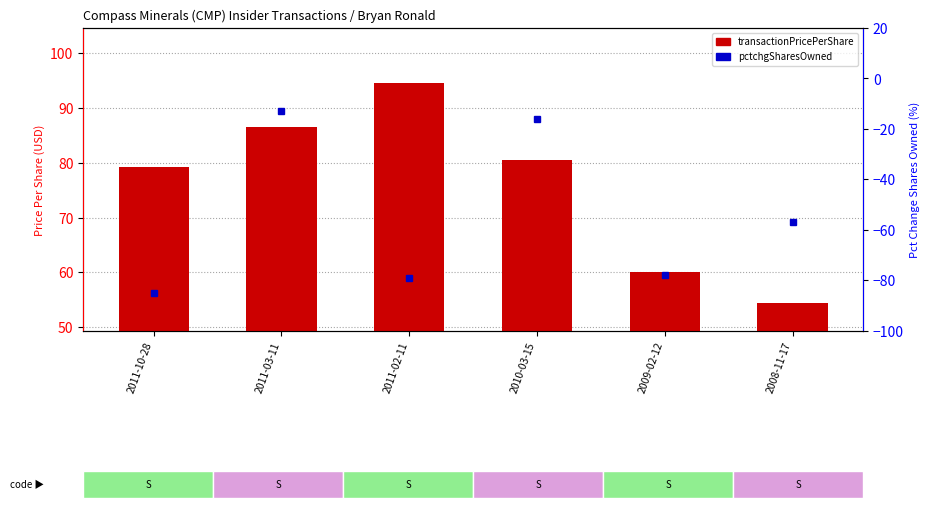

How many data points does each series have?

6